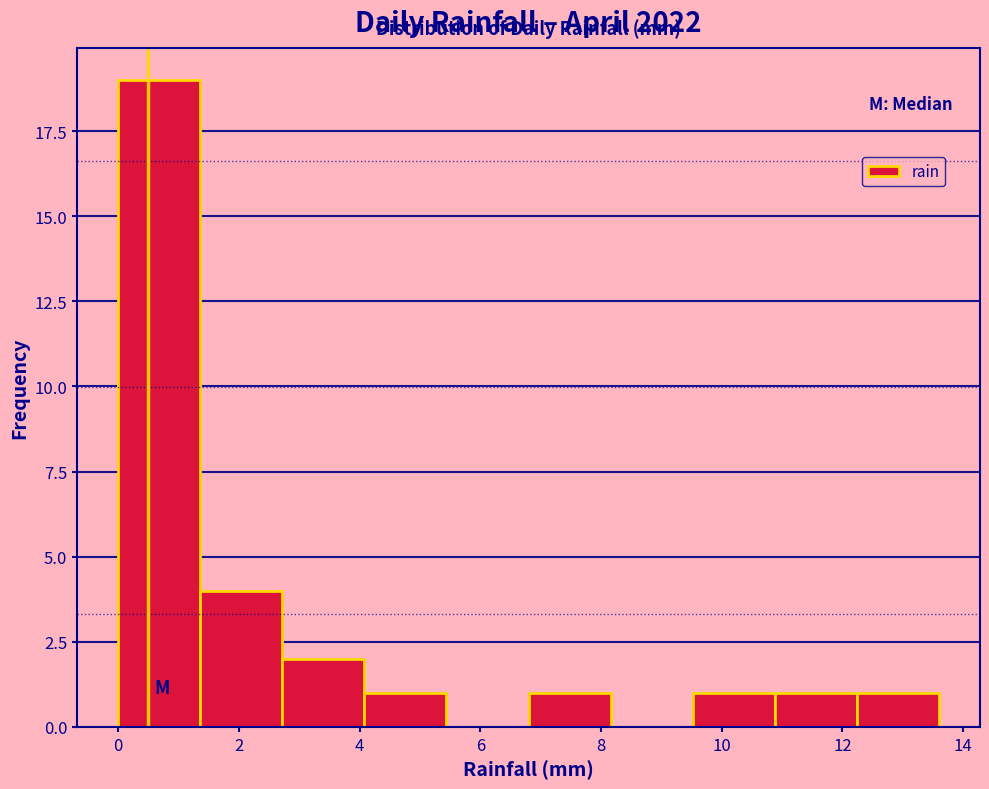

What is the height of the bar covering 1.36 to 2.72 on the x-axis? Neither the bar edges nor the heights are printed on the chart, so give them approximately, as read against the axes.

4